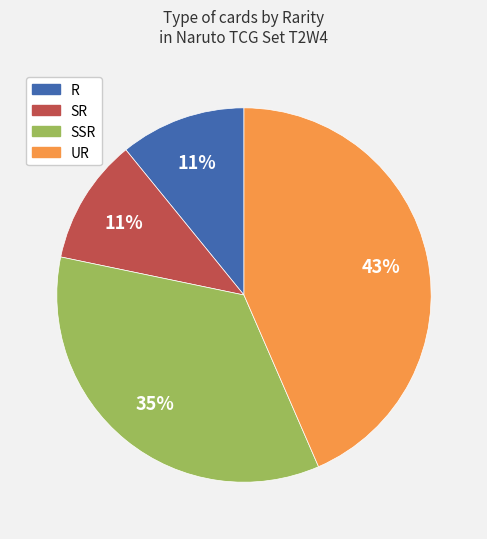

What is the largest slice in the pie chart?

UR